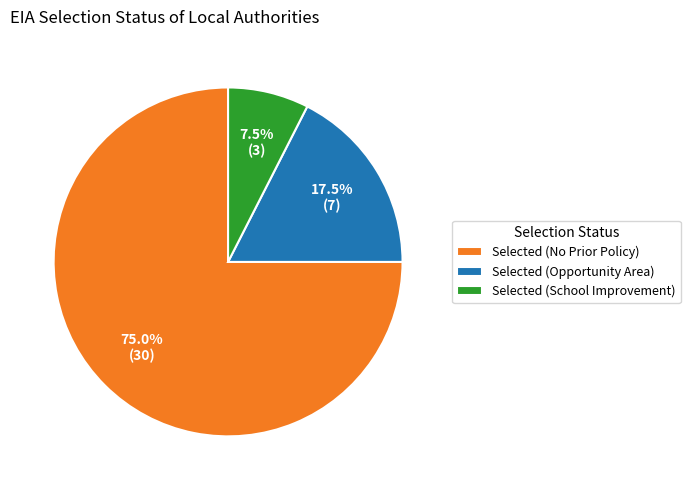

Do Selected (No Prior Policy) and Selected (Opportunity Area) together represent more than half of the pie?

Yes